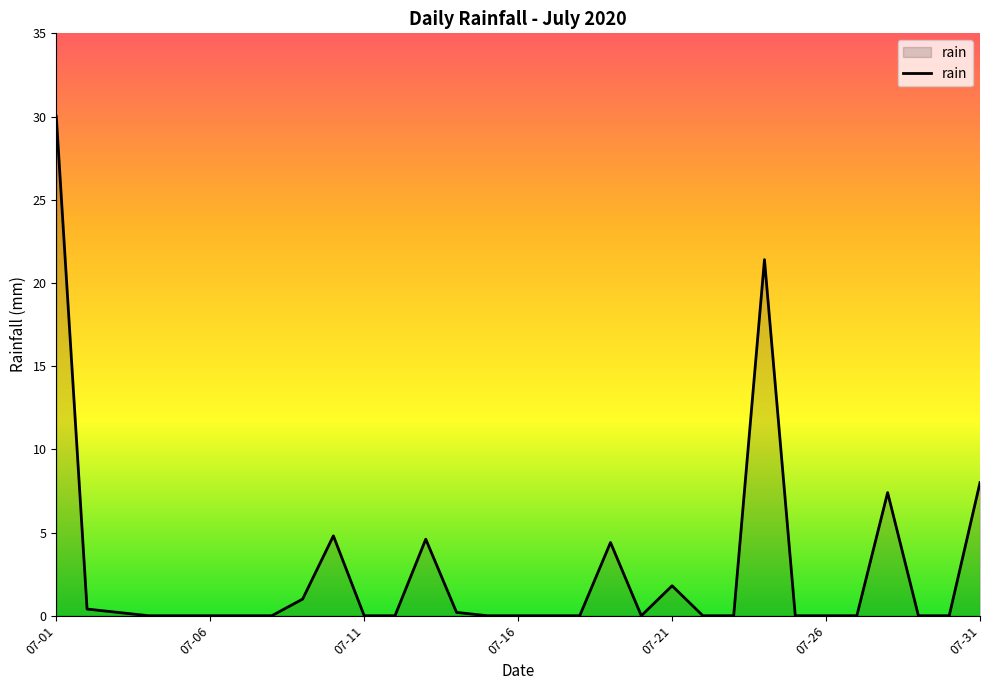

What is the maximum value shown in the chart?

30.0